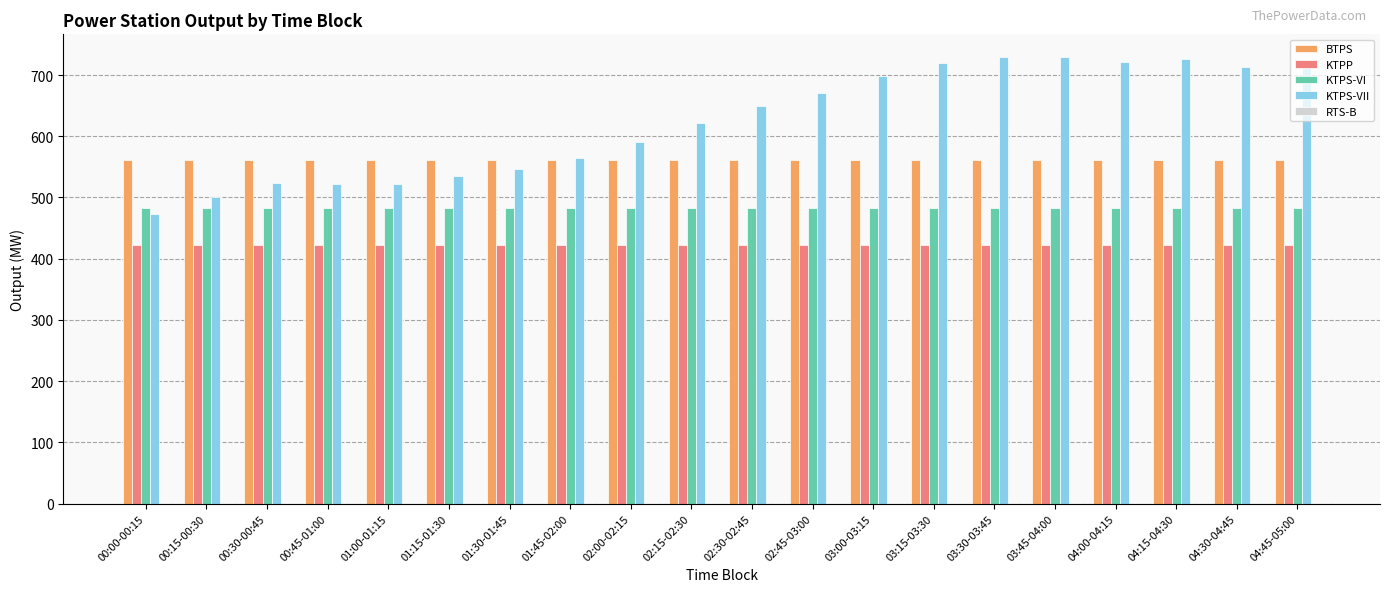

Does the chart contain stacked bars?

No